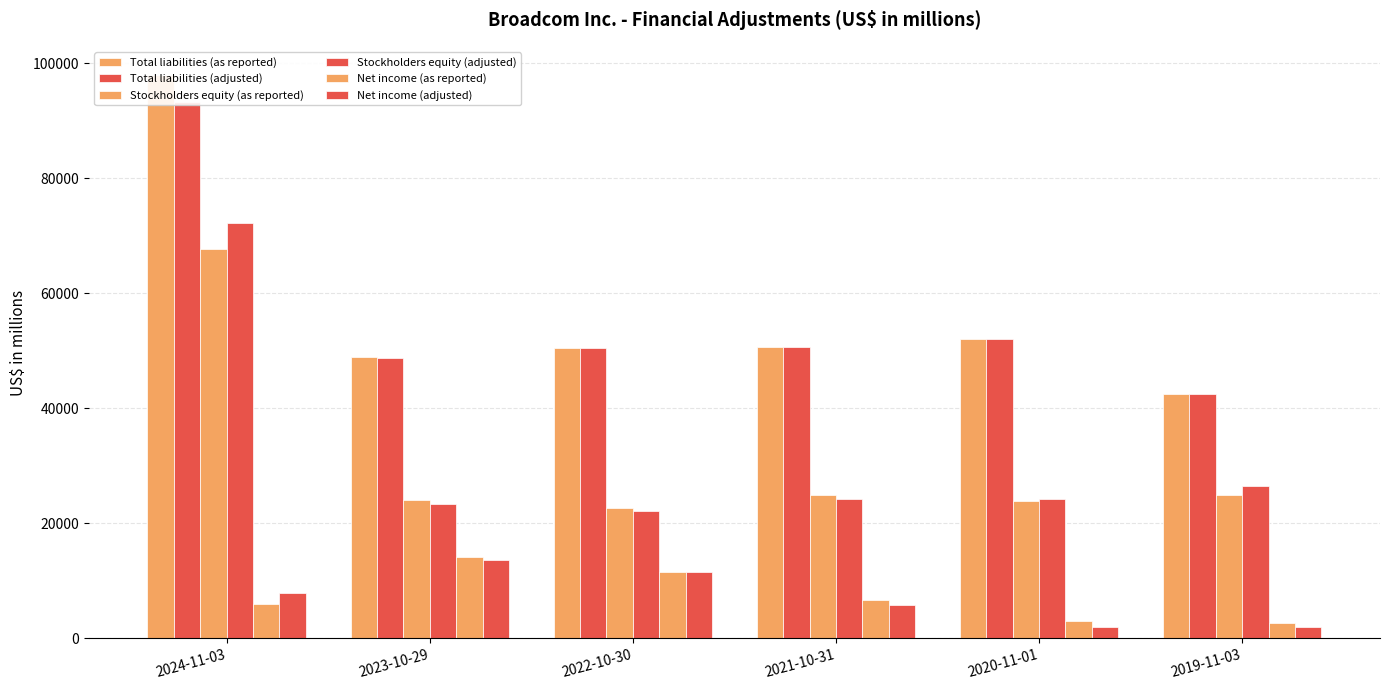

Is the value of Net income (as reported) at 2023-10-29 greater than the value of Stockholders equity (as reported) at 2021-10-31?

No